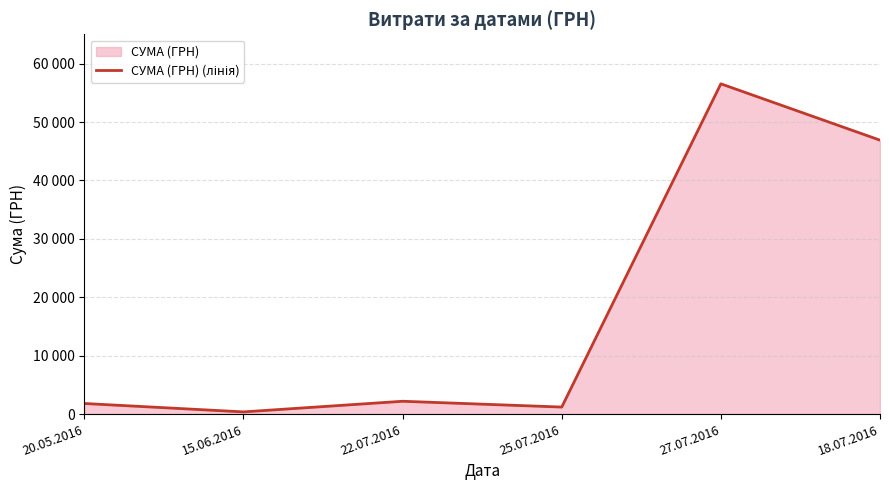

What is the average value?

18169.2